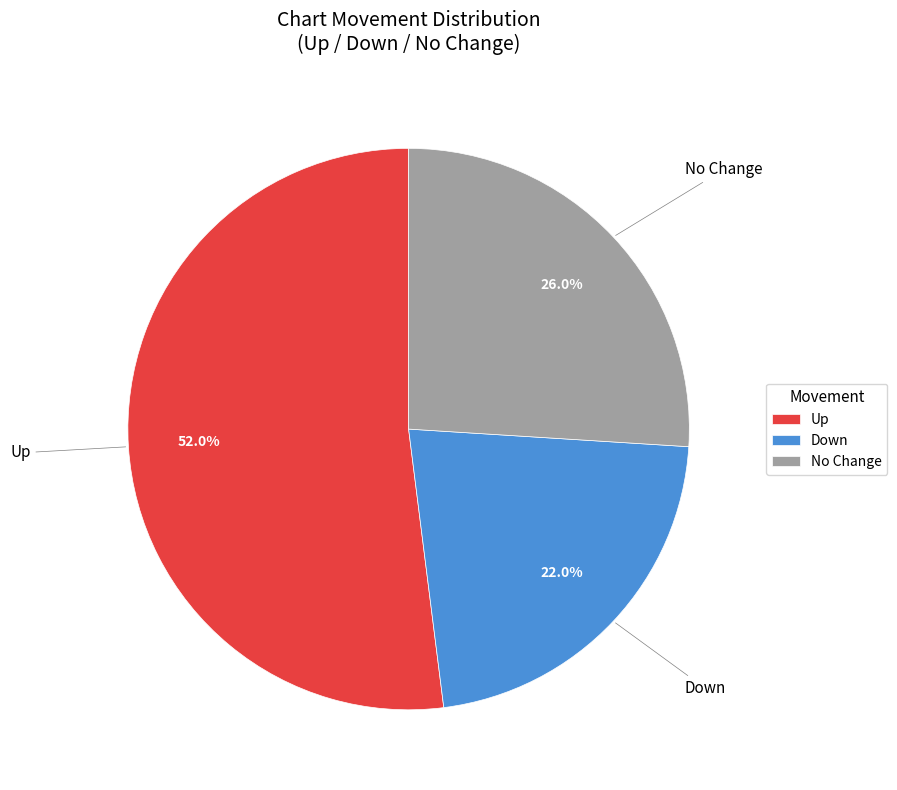

Rank the categories by value from highest to lowest.

Up, No Change, Down